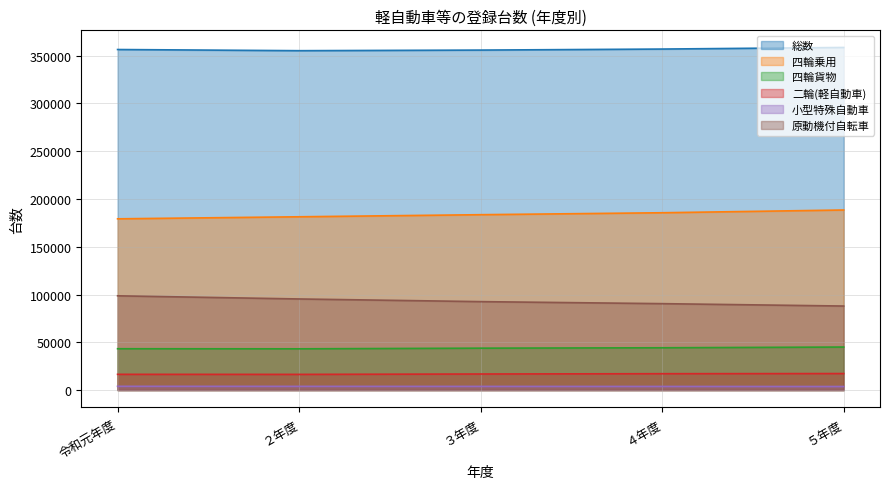

True or false: 原動機付自転車 and 総数 cross at least once.

False